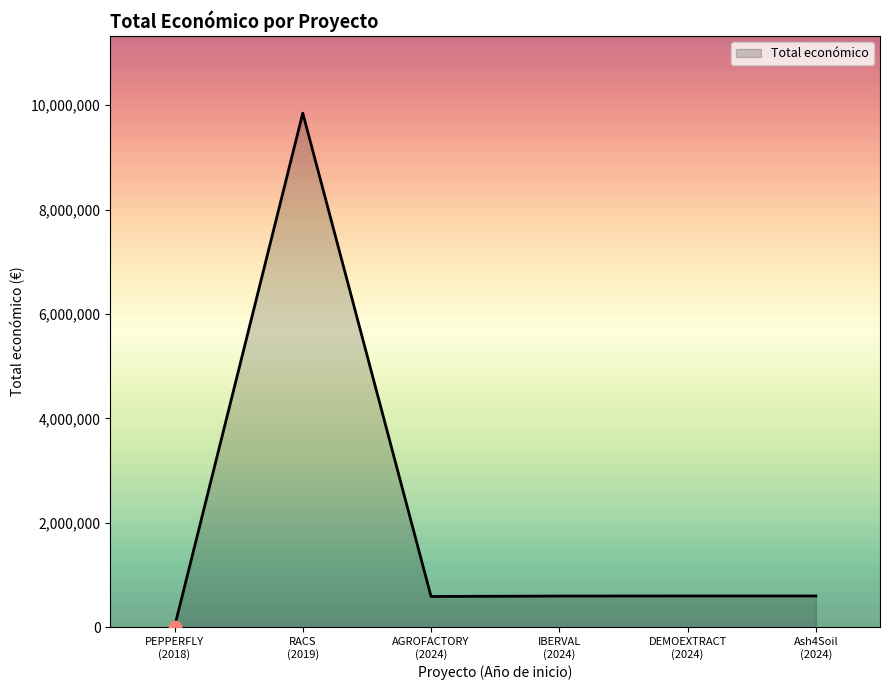

What is the difference between the maximum and minimum values?

9839972